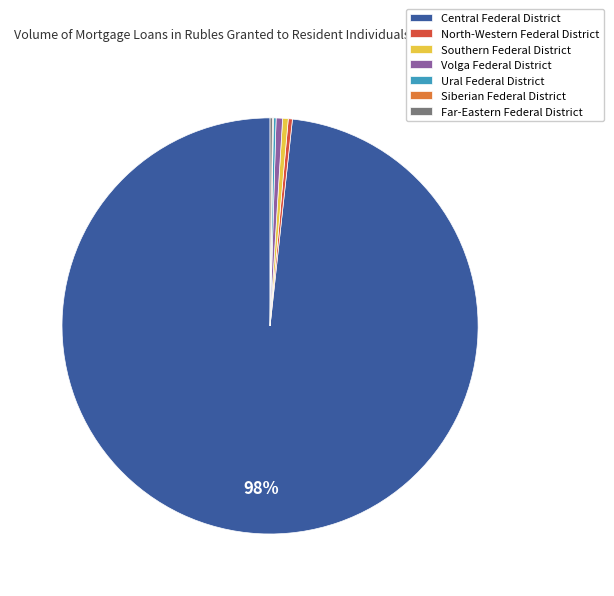

What is the largest slice in the pie chart?

Central Federal District